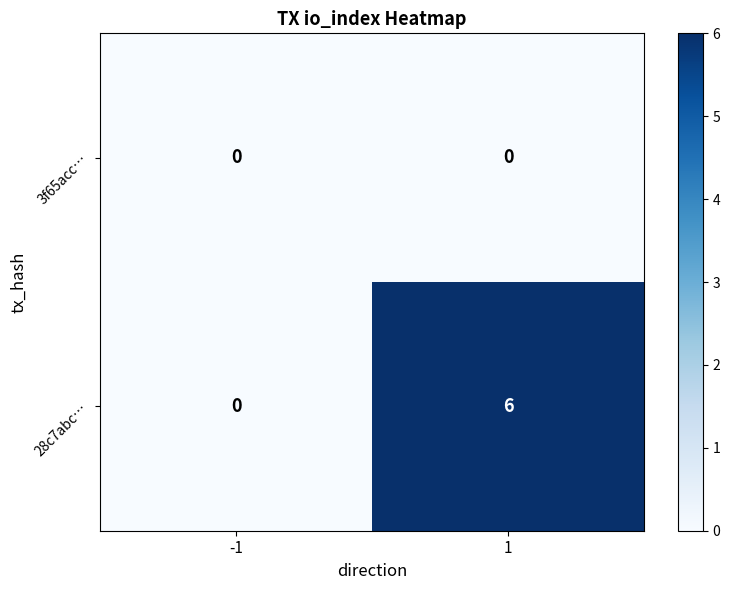

What value does the 28c7abc… series have at 1?

6